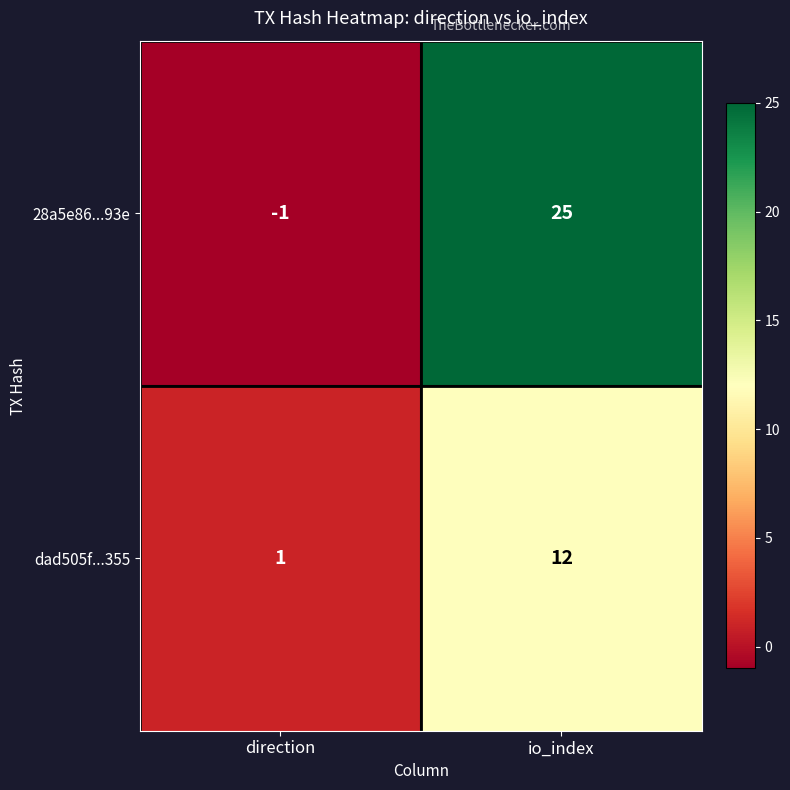

At which label is 28a5e86...93e closest to 12?

direction